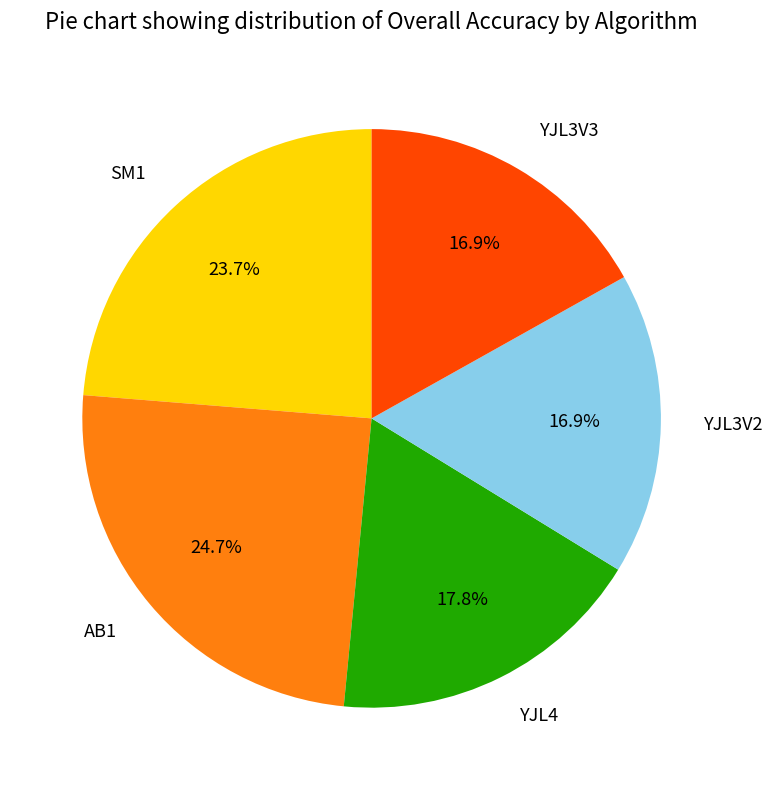

Is the sum of AB1 and YJL3V3 greater than half?

No